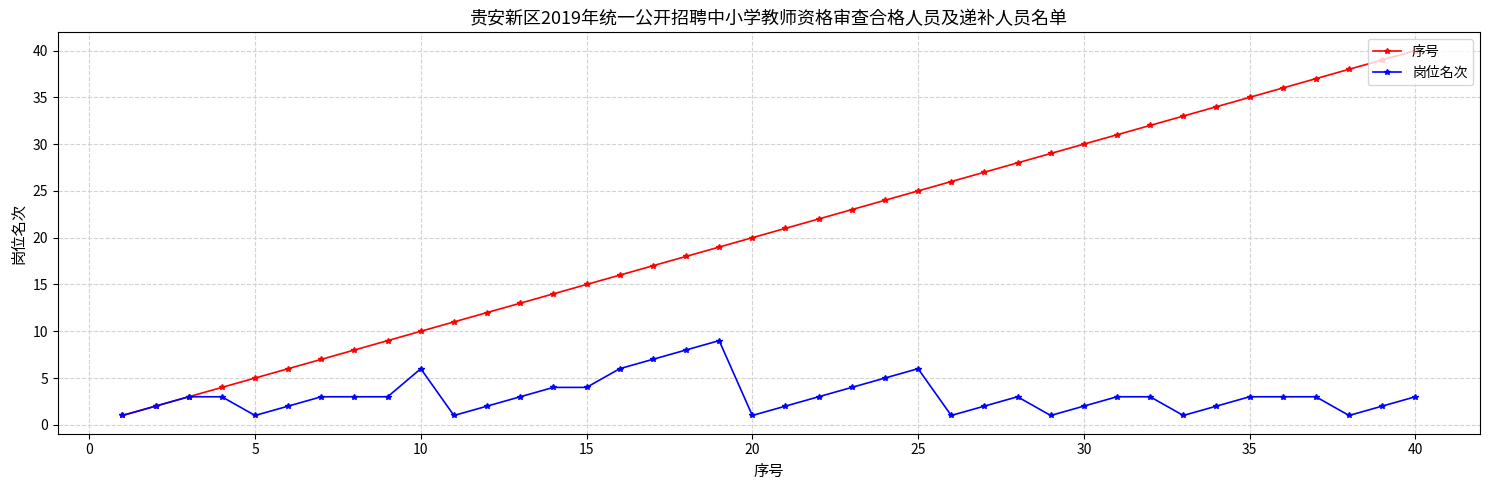

Which series has the widest spread of values?

序号